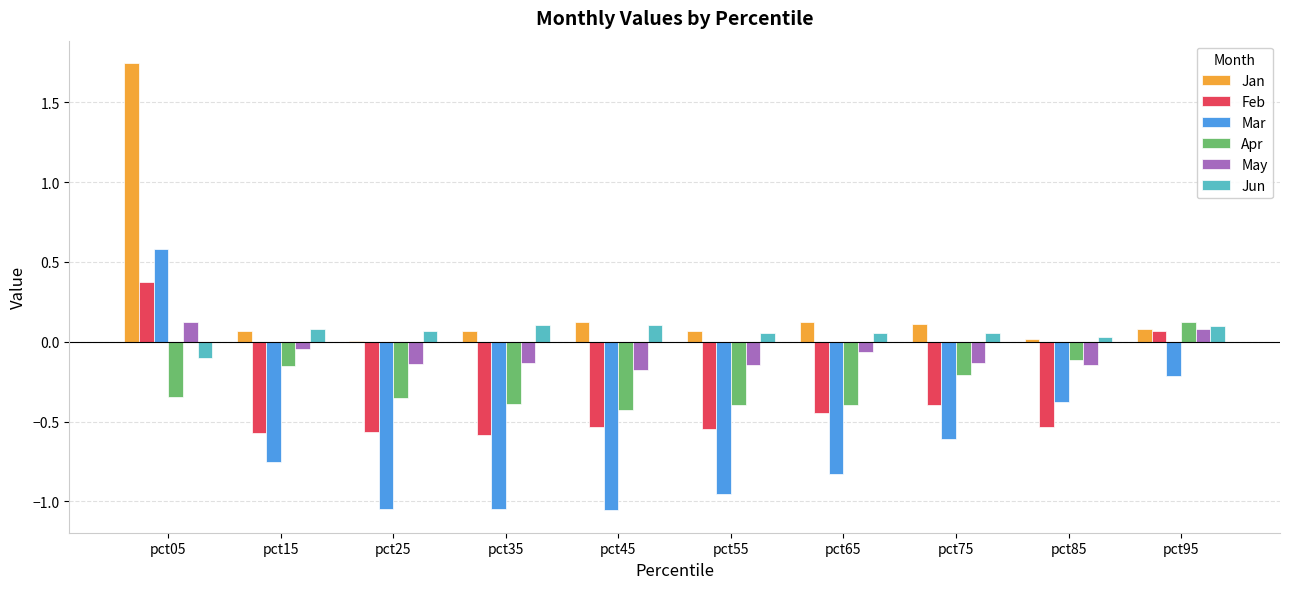

True or false: Jun has a value of 0.1 at pct65.

True